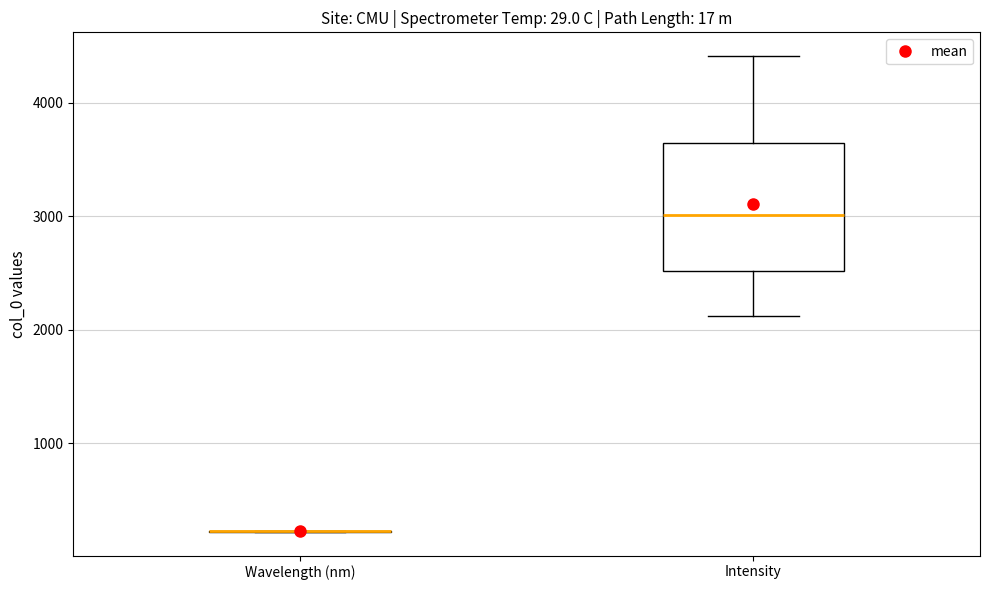

Comparing the boxes themselves (not the whiskers), which one is the tallest?

Intensity